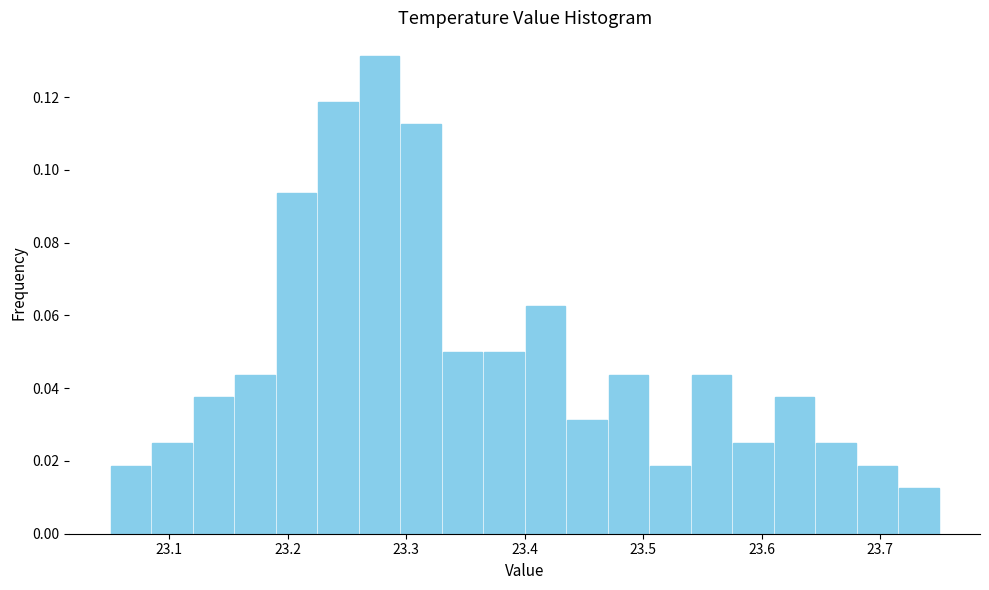

Around what value on the x-axis is the tallest bar? Give the approximate position of its centre, as read against the axis.

23.28